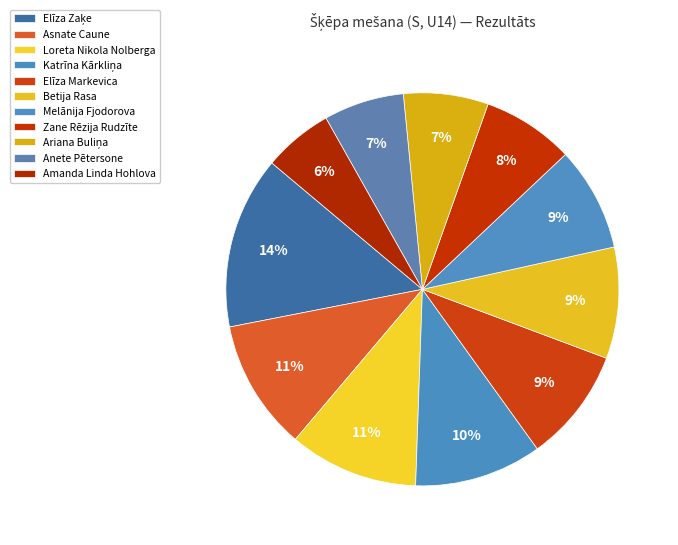

How many slices are in this pie chart?

11